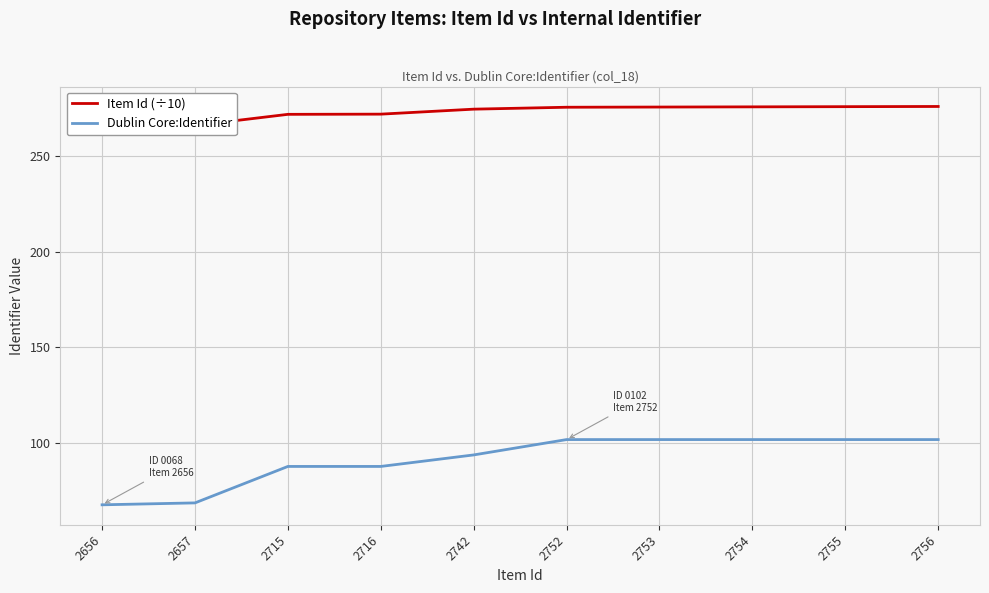

What is the value of the Item Id (÷10) point at the 4th from the left?

271.6